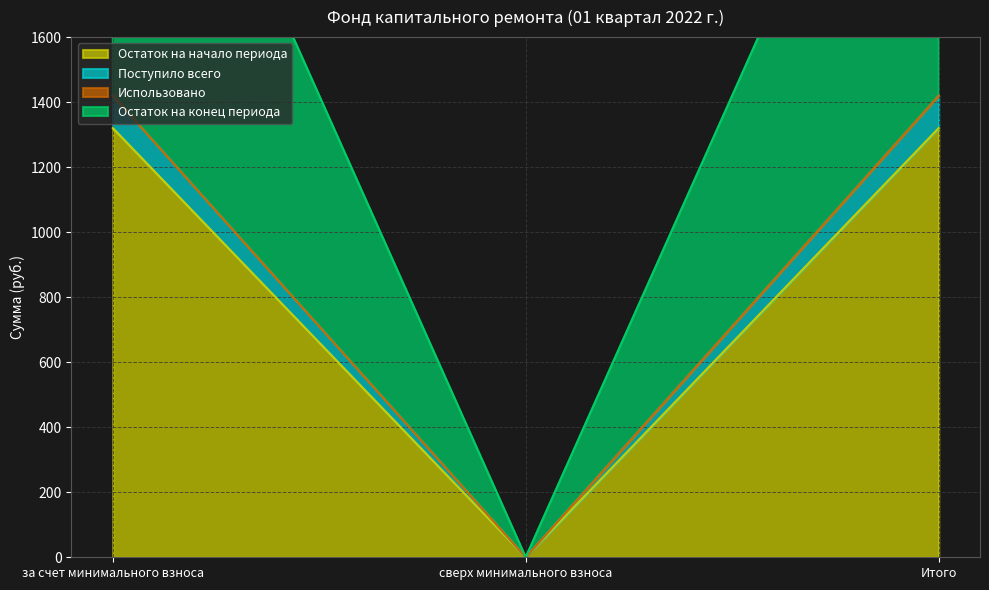

How many values in Поступило всего are above zero?

2